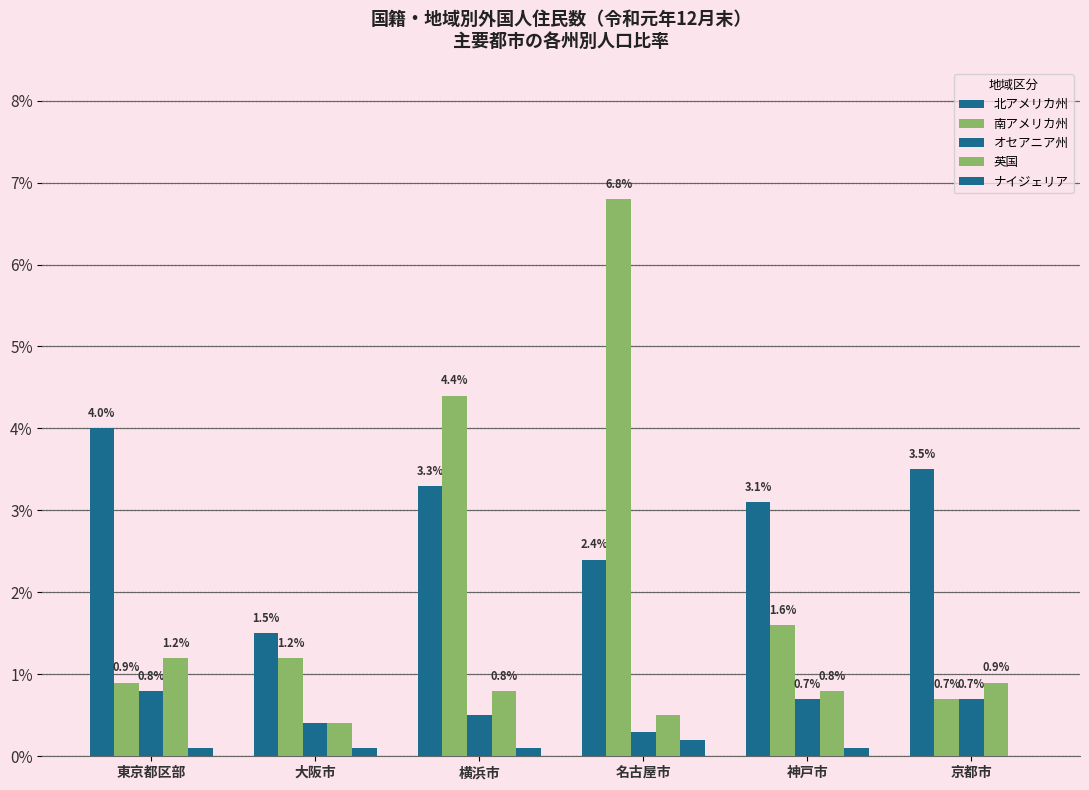

How many series are shown in this chart?

5